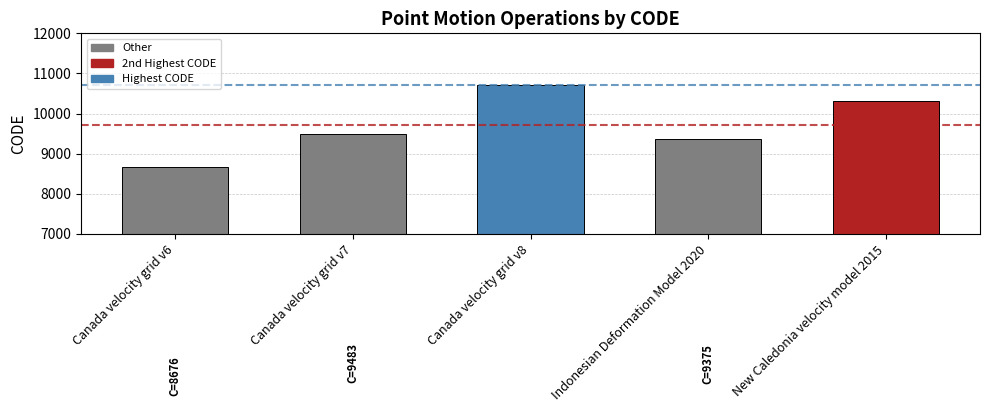

Reading left to right, list all the values displayed in this chart.

Canada velocity grid v6=8676	Canada velocity grid v7=9483	Canada velocity grid v8=10707	Indonesian Deformation Model 2020=9375	New Caledonia velocity model 2015=10323